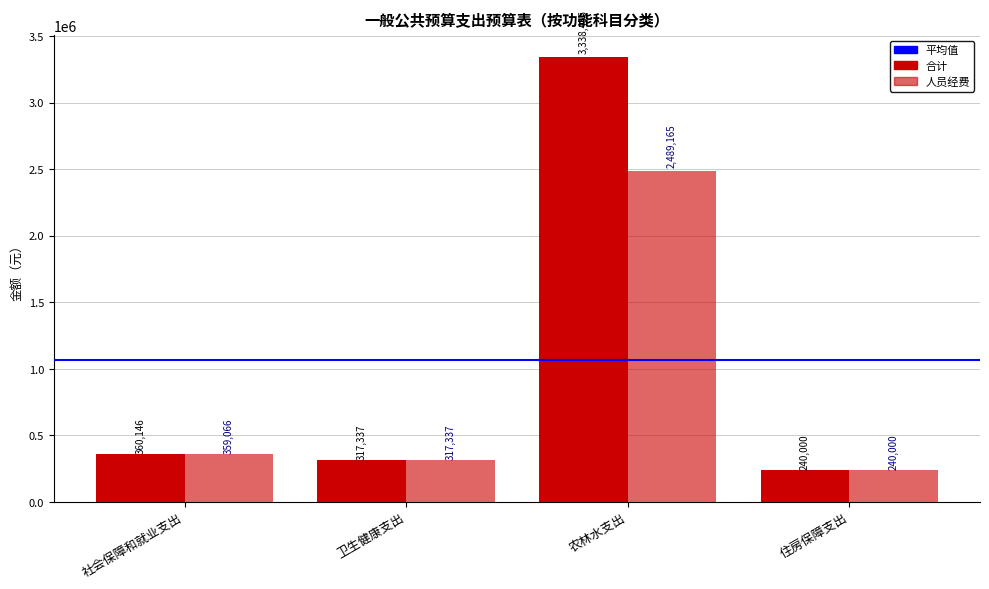

What is the maximum value for 合计?

3338456.5